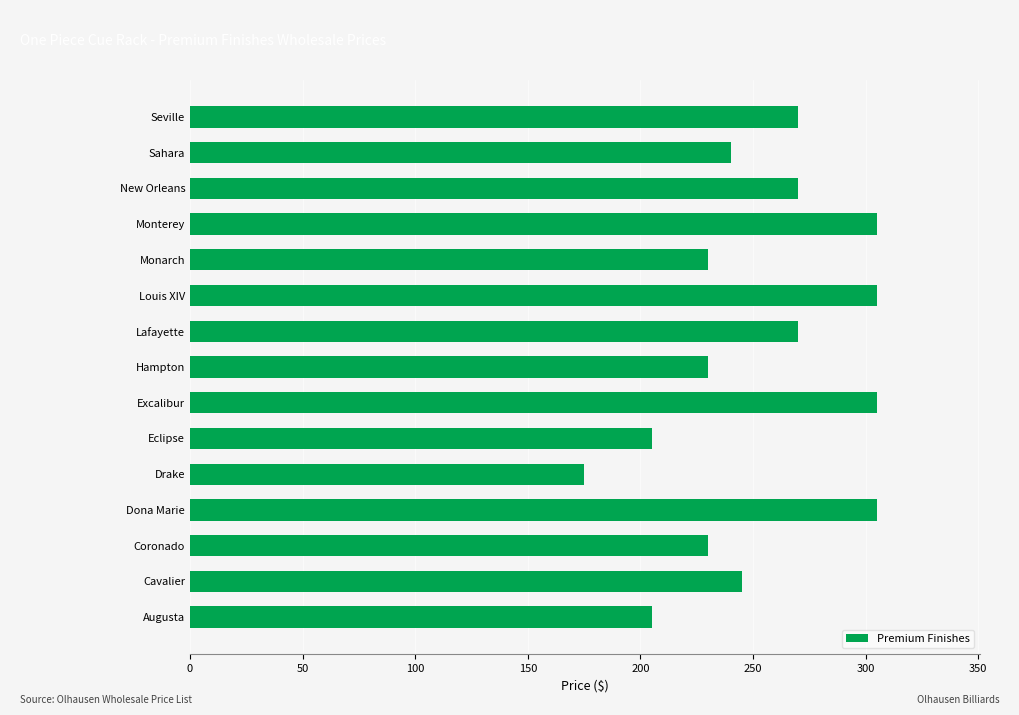

What is the smallest value displayed?

175